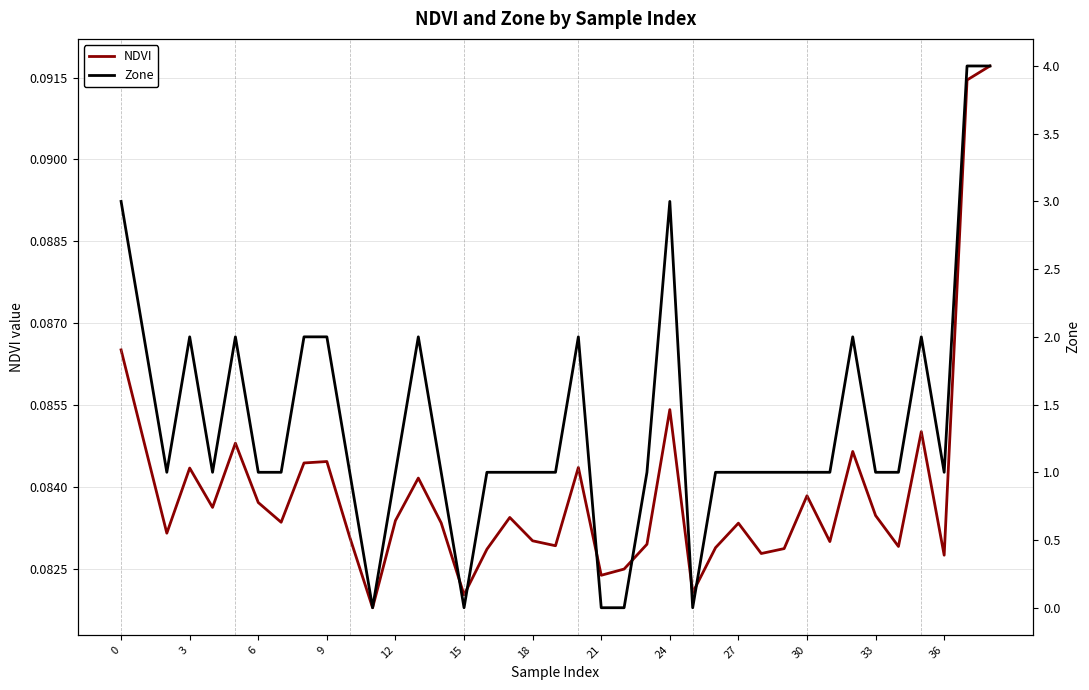

Reading left to right, what are all the values shown in this chart?

NDVI: 0.1	0.1	0.1	0.1	0.1	0.1	0.1	0.1	0.1	0.1	0.1	0.1	0.1	0.1	0.1	0.1	0.1	0.1	0.1	0.1	0.1	0.1	0.1	0.1	0.1	0.1	0.1	0.1	0.1	0.1	0.1	0.1	0.1	0.1	0.1	0.1	0.1	0.1	0.1
Zone: 3.0	2.0	1.0	2.0	1.0	2.0	1.0	1.0	2.0	2.0	1.0	0.0	1.0	2.0	1.0	0.0	1.0	1.0	1.0	1.0	2.0	0.0	0.0	1.0	3.0	0.0	1.0	1.0	1.0	1.0	1.0	1.0	2.0	1.0	1.0	2.0	1.0	4.0	4.0